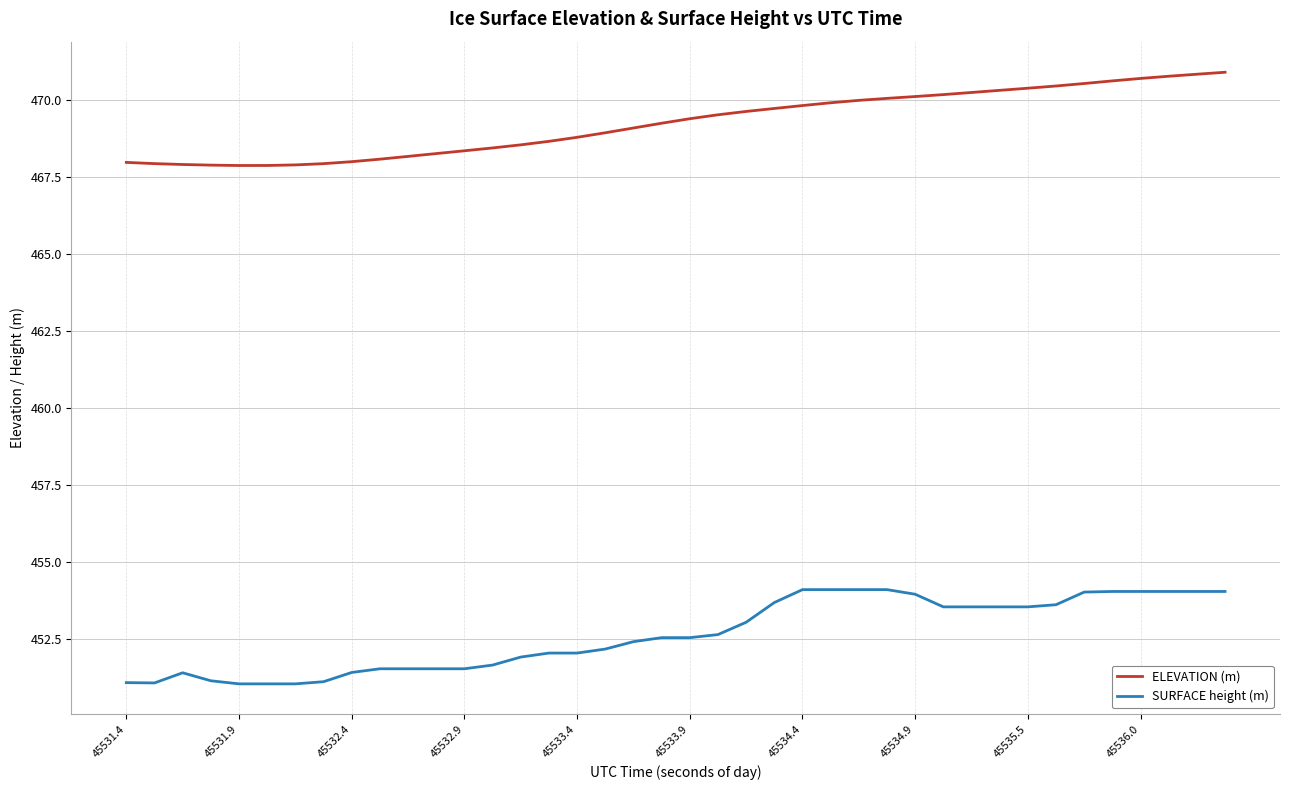

True or false: SURFACE height (m) and ELEVATION (m) intersect in this chart.

False